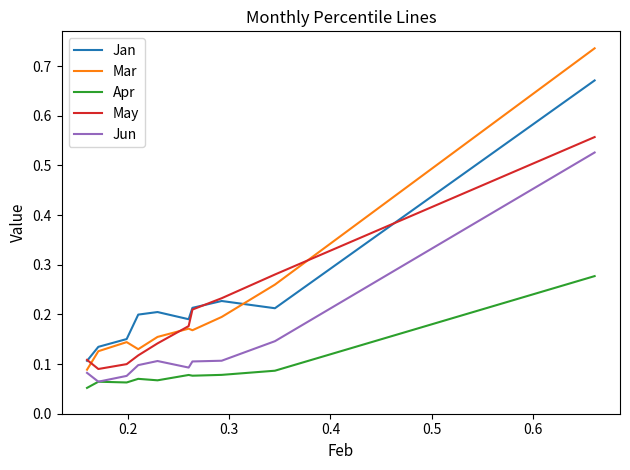

List the series in order of their peak value, lowest first.

Apr, Jun, May, Jan, Mar